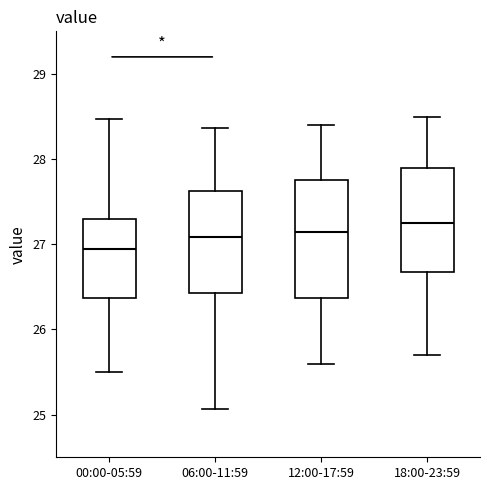

Reading left to right, read every box against the y-axis: the position of its median line, the range the box covers, and the ends of its whiskers. The values are not printed on the chart, so give them approximately, as read against the axis.

00:00-05:59: median 27.0, box 26.4 to 27.3, whiskers 25.5 to 28.5
06:00-11:59: median 27.1, box 26.4 to 27.6, whiskers 25.1 to 28.4
12:00-17:59: median 27.2, box 26.4 to 27.8, whiskers 25.6 to 28.4
18:00-23:59: median 27.3, box 26.7 to 27.9, whiskers 25.7 to 28.5